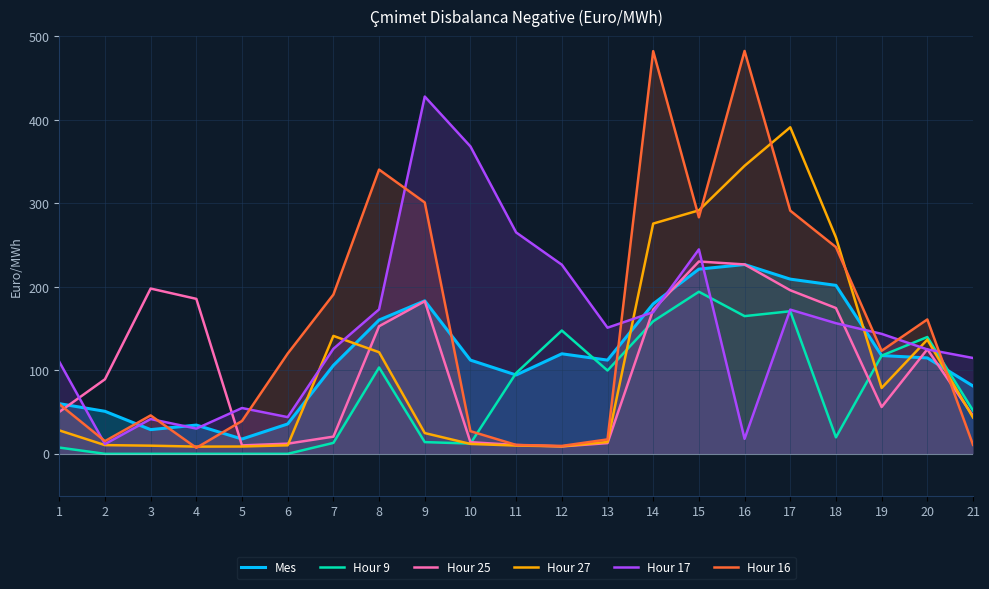

What is the difference between the maximum and minimum values in the Hour 17 series?

416.3